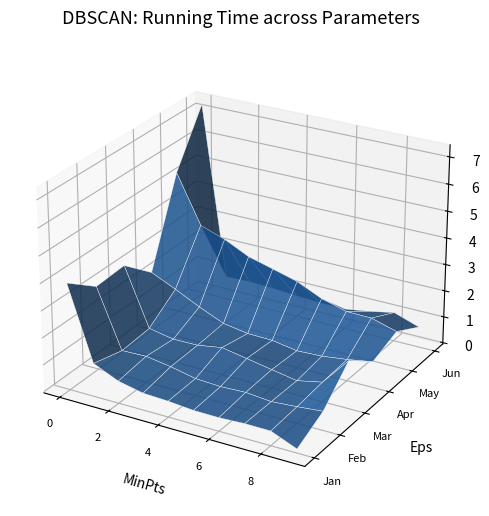

Reading left to right, list all the values displayed in this chart.

Jan: pct05=3.9	pct15=1.2	pct25=0.8	pct35=0.6	pct45=0.5	pct55=0.5	pct65=0.5	pct75=0.5	pct85=0.5	pct95=0.1
Feb: pct05=3.1	pct15=0.9	pct25=0.9	pct35=0.8	pct45=0.6	pct55=0.5	pct65=0.6	pct75=0.5	pct85=0.6	pct95=0.7
Mar: pct05=3.2	pct15=1.0	pct25=0.8	pct35=0.8	pct45=1.0	pct55=0.8	pct65=0.6	pct75=0.5	pct85=0.7	pct95=1.7
Apr: pct05=2.2	pct15=1.8	pct25=1.3	pct35=0.9	pct45=0.8	pct55=0.7	pct65=0.6	pct75=0.6	pct85=0.8	pct95=0.9
May: pct05=5.3	pct15=3.5	pct25=3.2	pct35=2.8	pct45=2.5	pct55=2.3	pct65=1.8	pct75=1.6	pct85=1.6	pct95=1.3
Jun: pct05=7.3	pct15=0.8	pct25=0.9	pct35=0.8	pct45=0.8	pct55=0.7	pct65=0.7	pct75=0.9	pct85=1.0	pct95=0.7